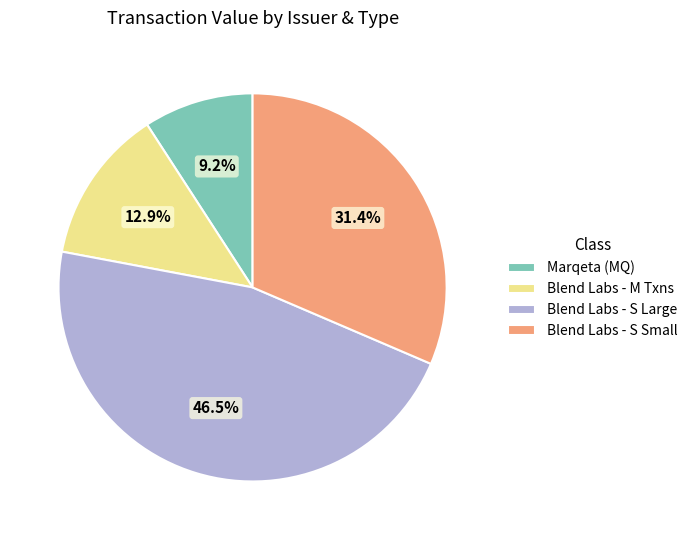

Which category has the biggest portion of the pie?

Blend Labs - S Large